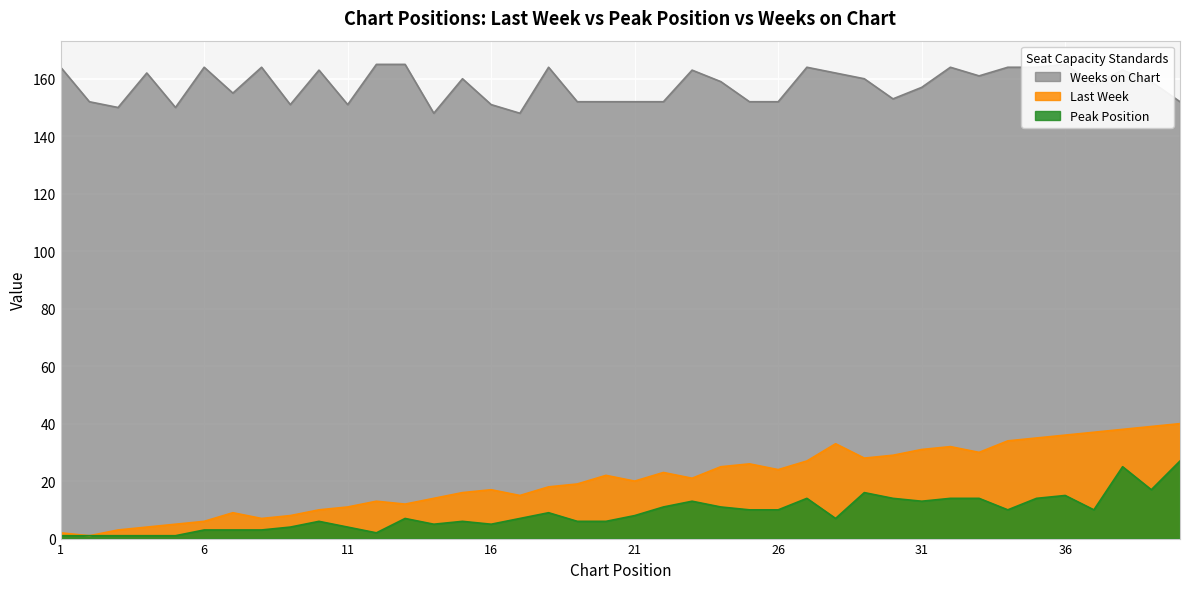

What is the difference between the second highest and minimum values in the Weeks on Chart series?

17